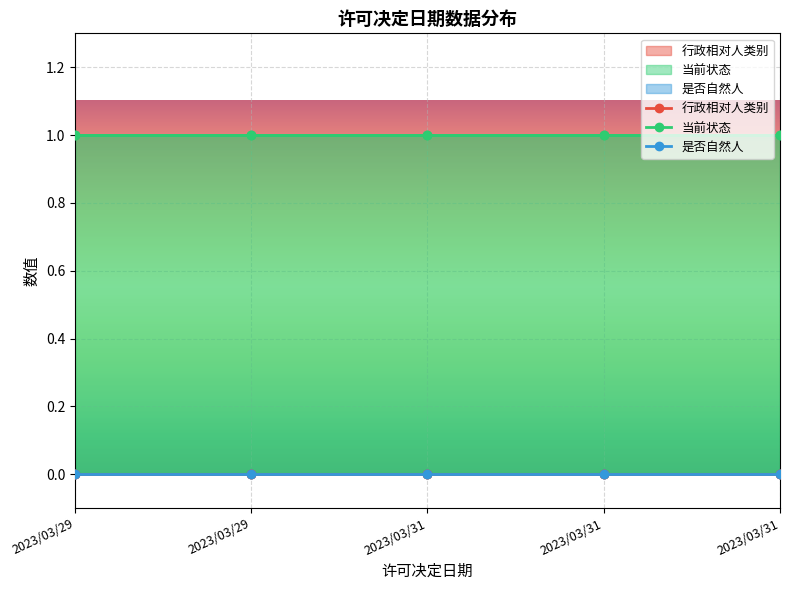

Reading right to left, list all the values displayed in this chart.

行政相对人类别: 0	0	0	0	0
当前状态: 1	1	1	1	1
是否自然人: 0	0	0	0	0